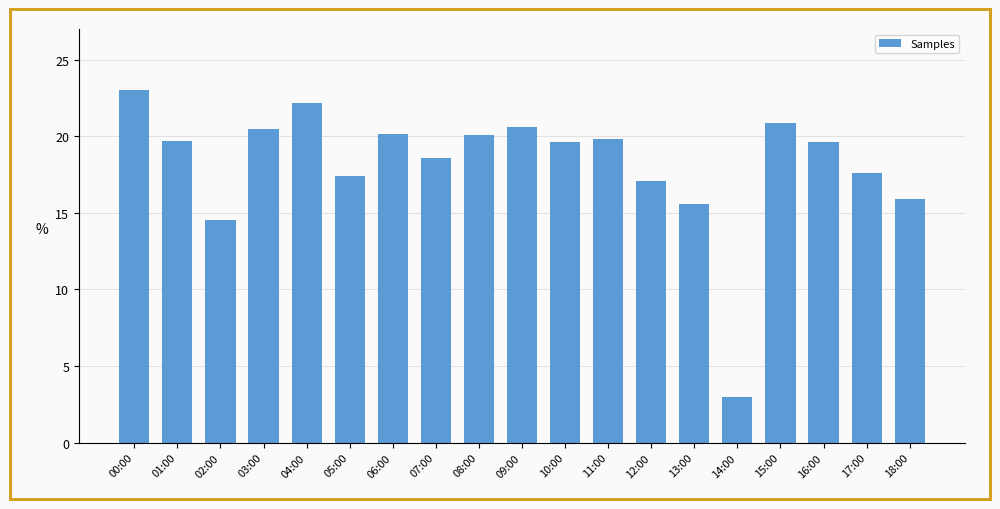

True or false: the data shows 31.9 at 03:00.

False